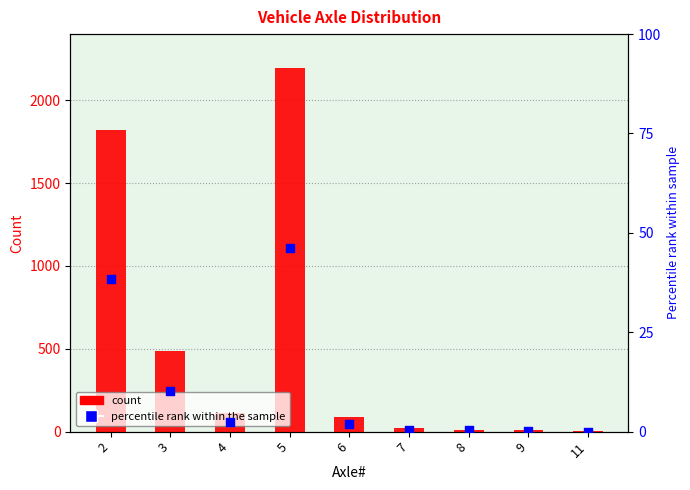

Which series contains the lowest Y value?

percentile rank within the sample